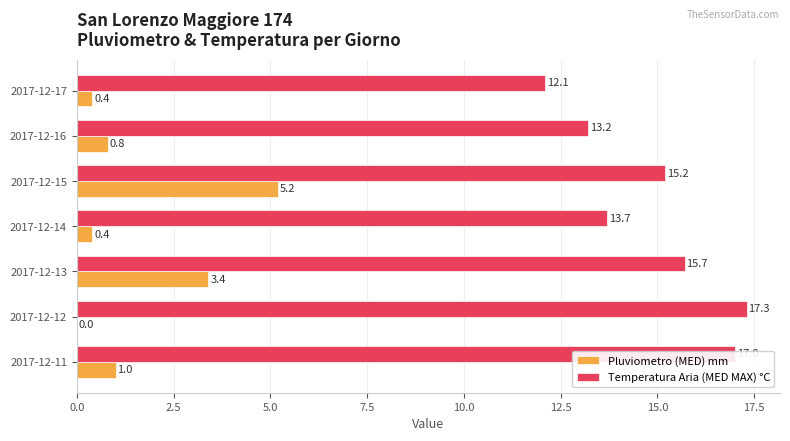

Where is Temperatura Aria (MED MAX) °C nearest to the value 14?

2017-12-14